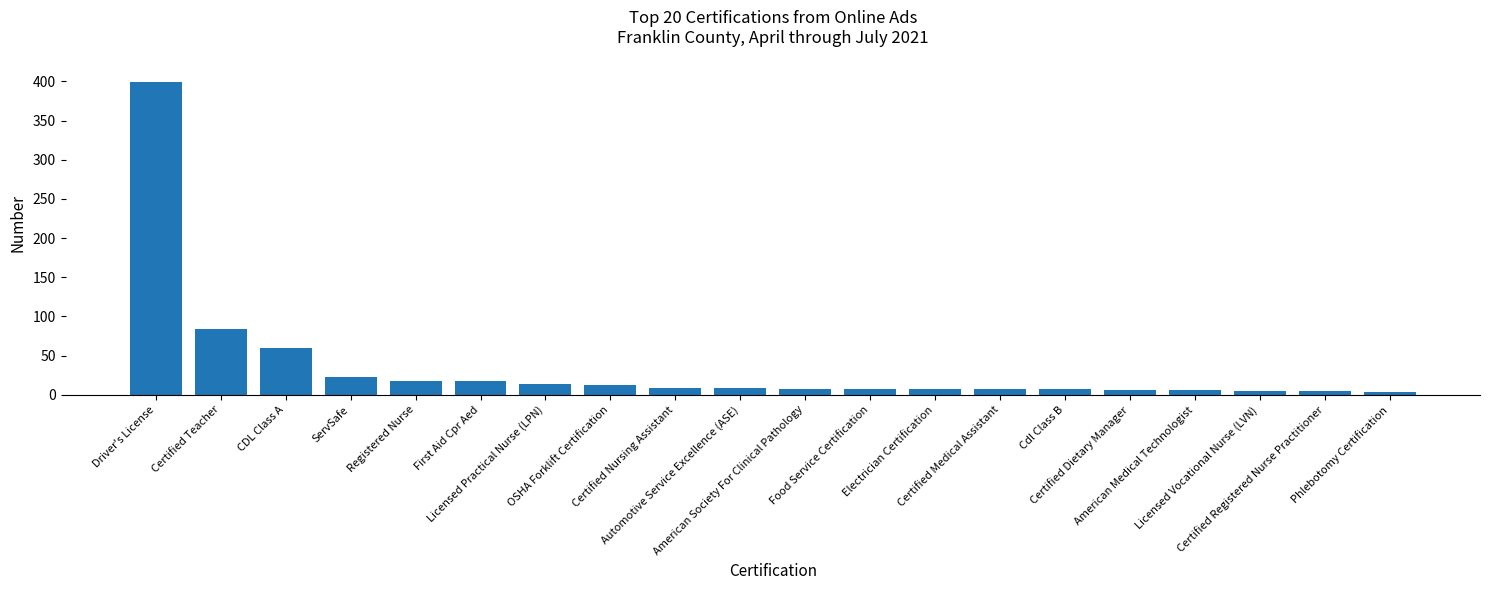

What is the label of the 6th bar from the right?

Cdl Class B